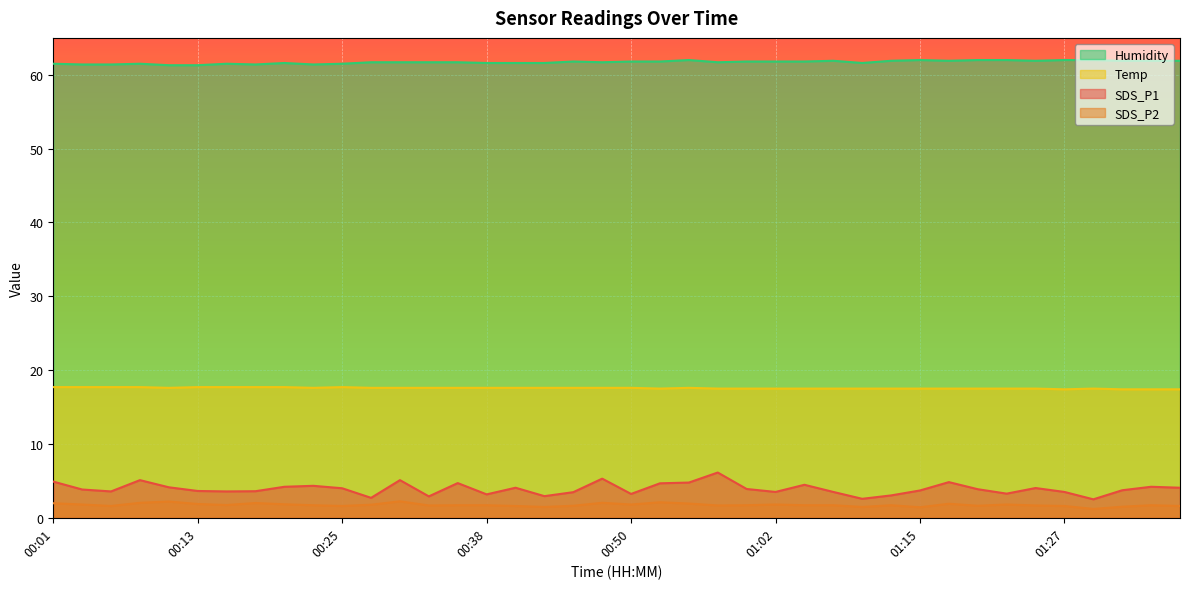

True or false: SDS_P2 and Humidity cross at least once.

False